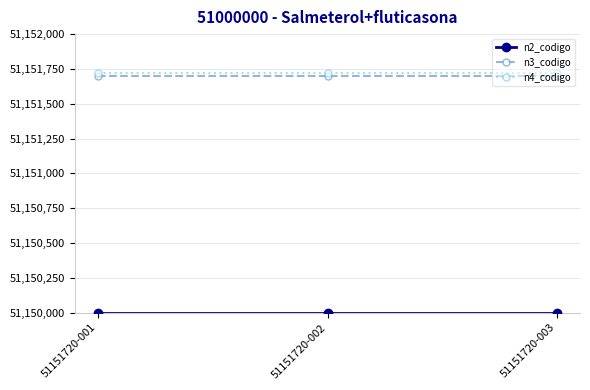

At how many categories does at least one series exceed 51151067?

3